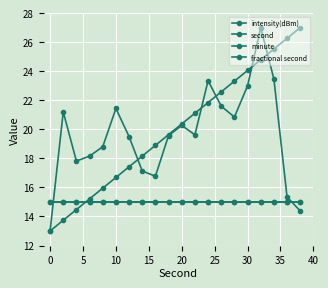

Which series has the largest total across all categories?

second